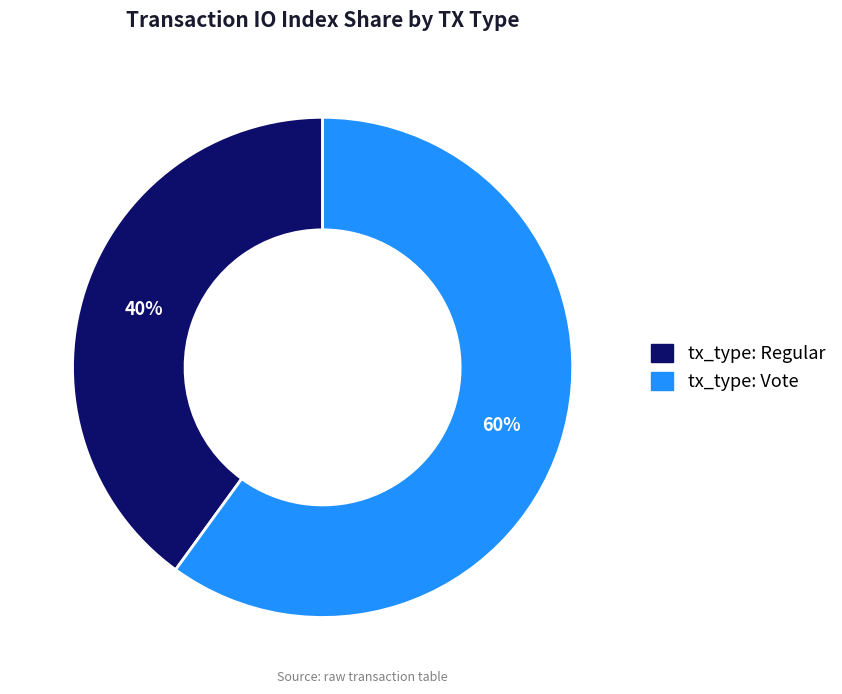

What percentage is the tx_type: Vote slice, to the nearest percent?

60%